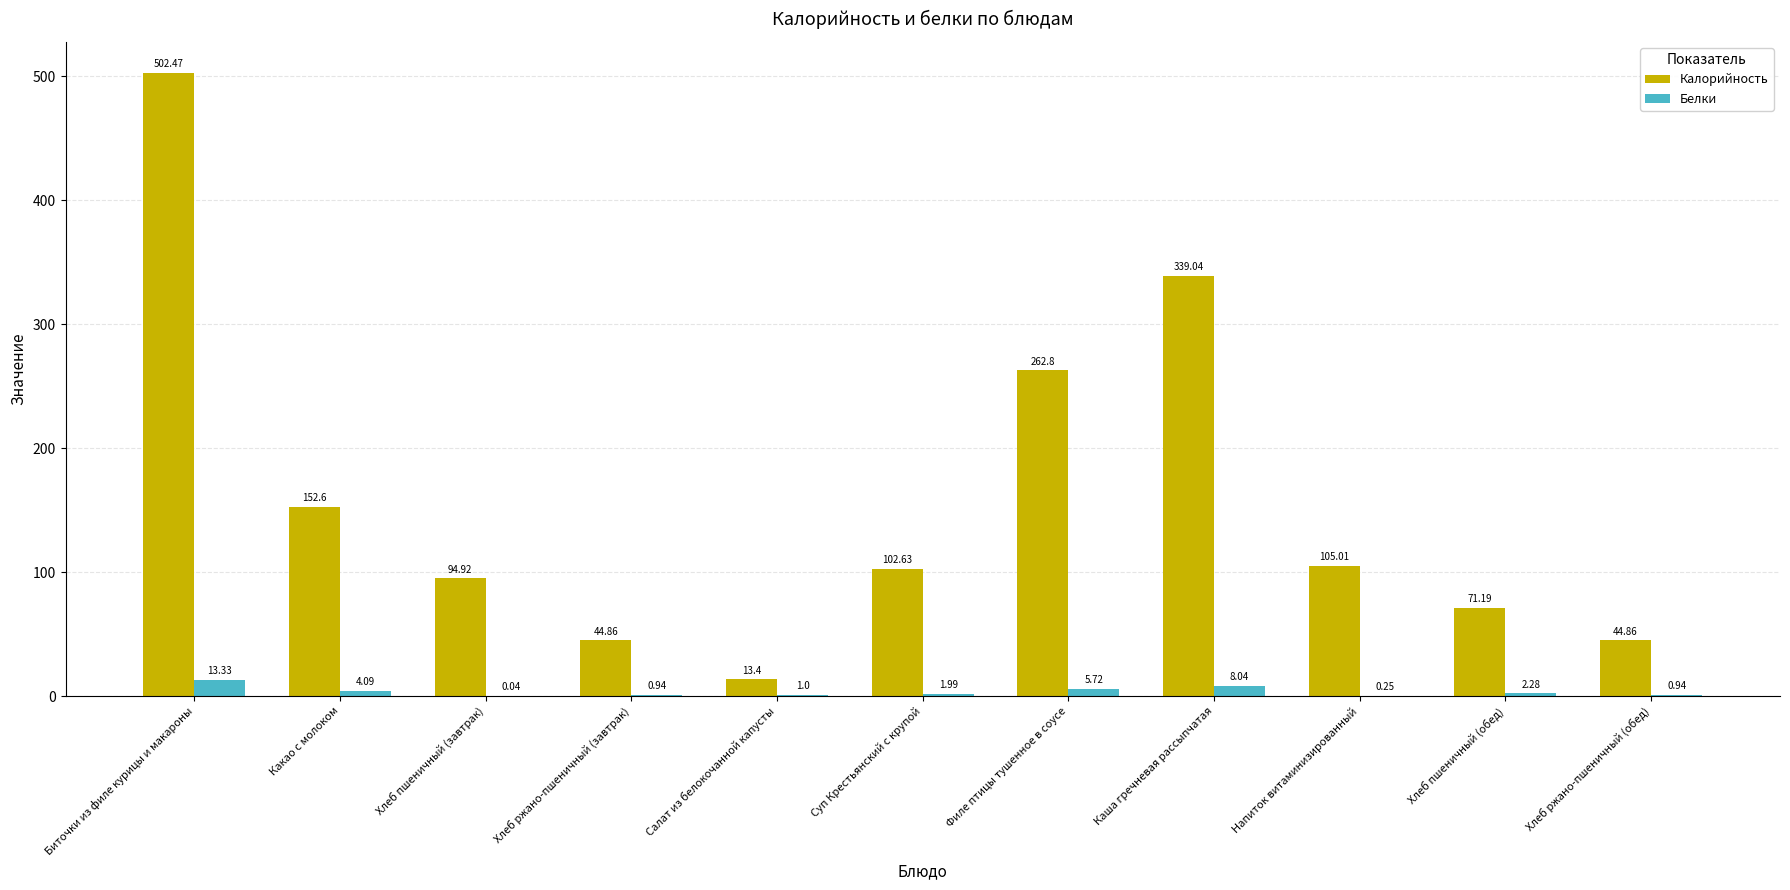

Which series changed the most between Хлеб ржано-пшеничный (завтрак) and Каша гречневая рассыпчатая?

Калорийность